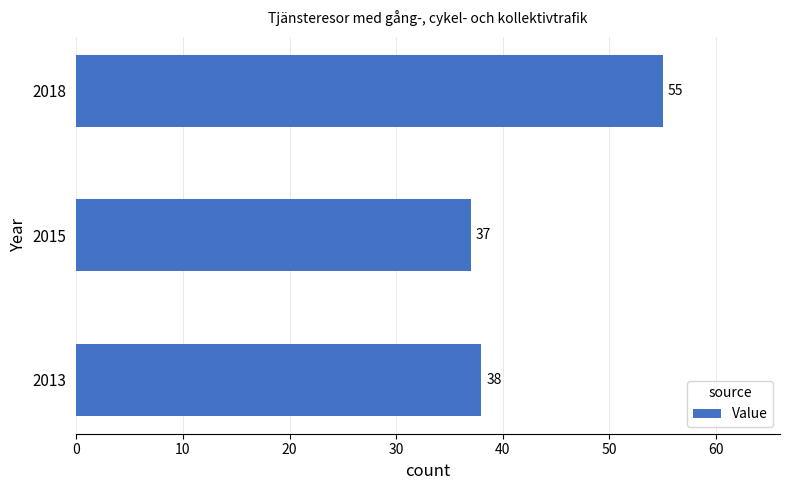

Approximately how many times larger is the value at 2015 compared to 2018?

0.7